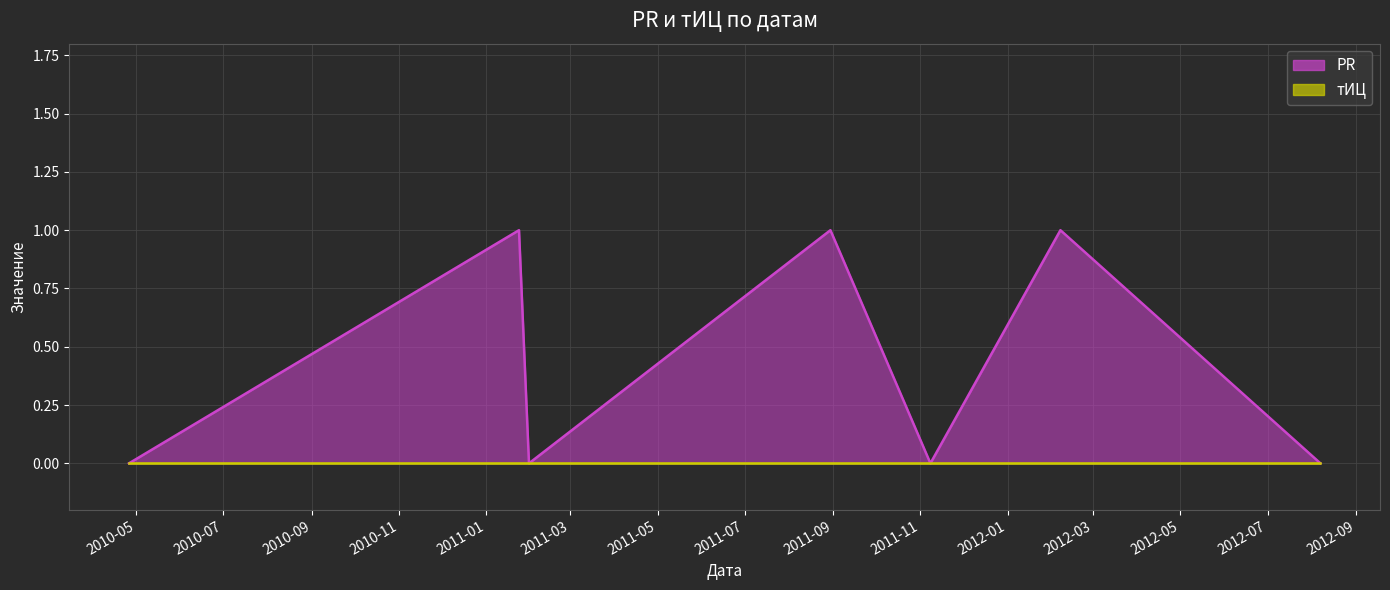

Reading right to left, extract all data points from this chart.

2012-08-07=0	2012-02-07=1	2011-11-08=0	2011-08-30=1	2011-01-31=0	2011-01-24=1	2010-04-26=0